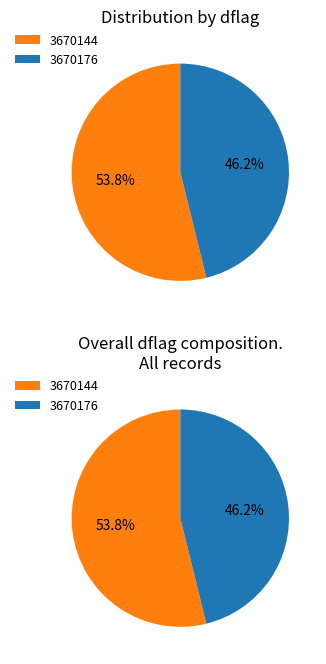

What is the total percentage of 3670144 and 3670176?

100.0%